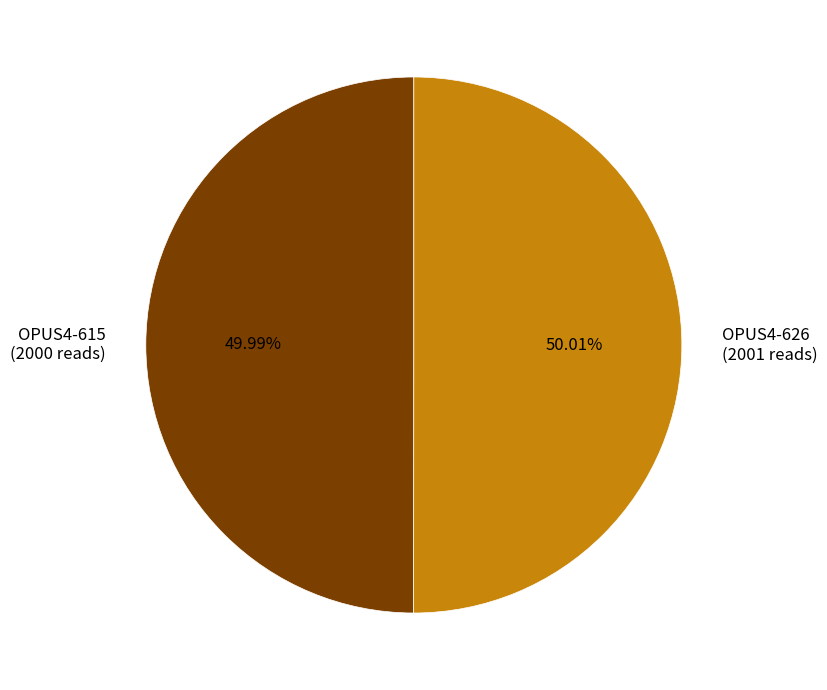

Combined, what portion of the pie is OPUS4-626 and OPUS4-615?

100.0%